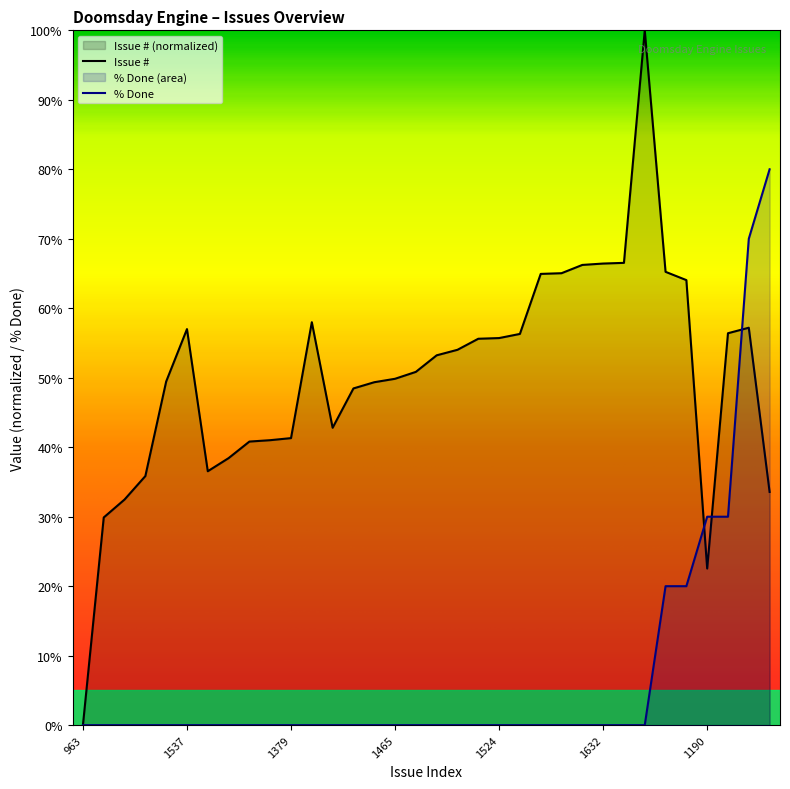

Is it true that Issue # equals 56.7 at 2019-11-29?

False